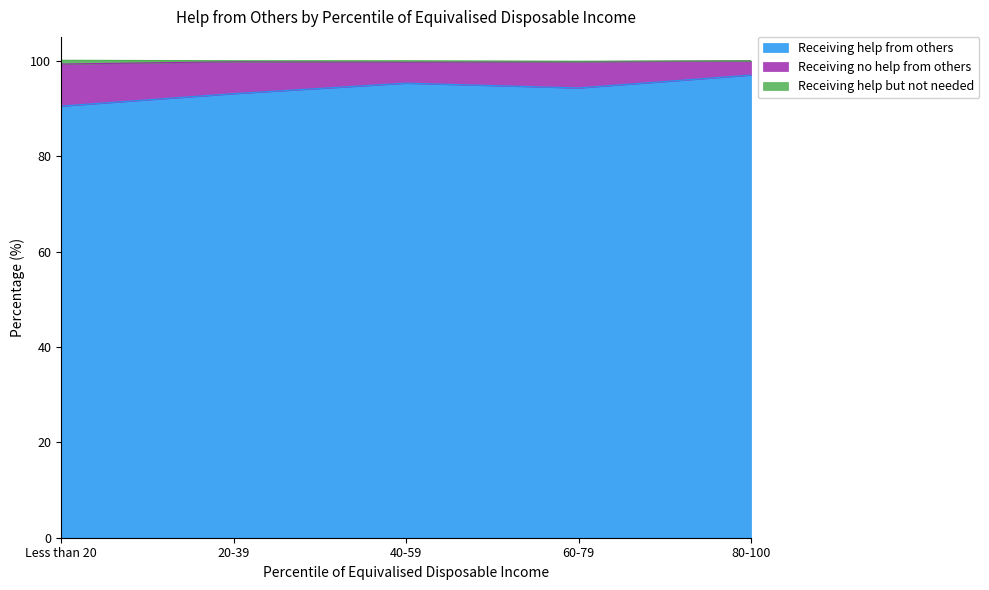

What is the minimum value for Receiving help from others?

90.5